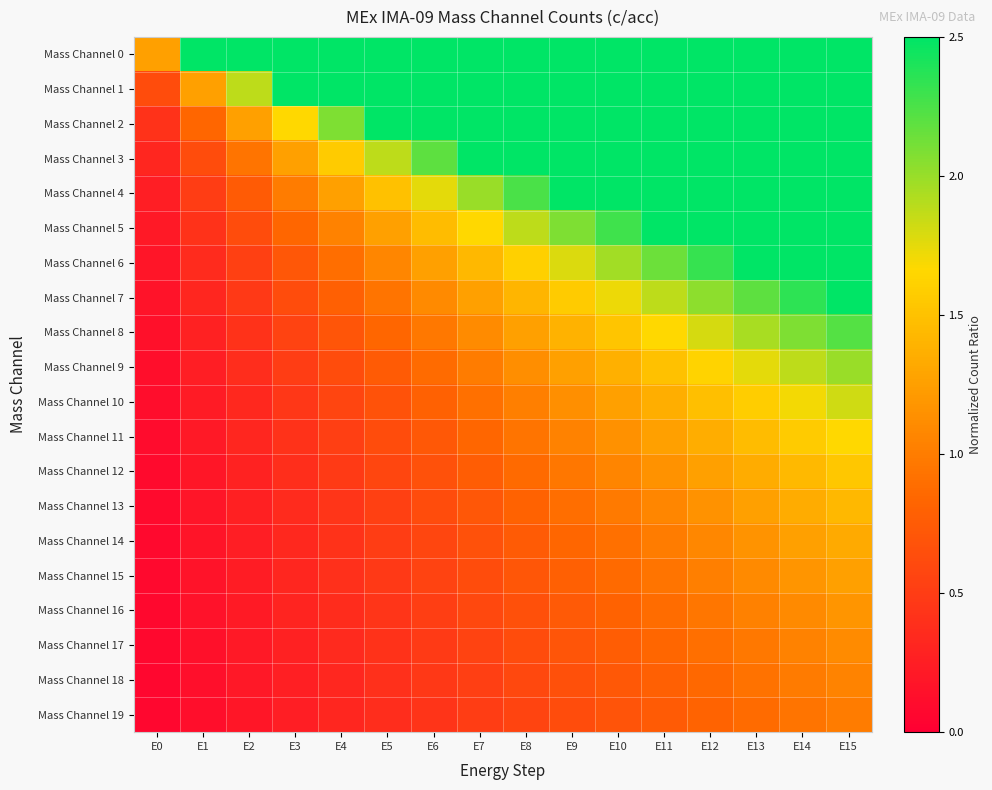

Between E1 and E5, which is larger?

E5